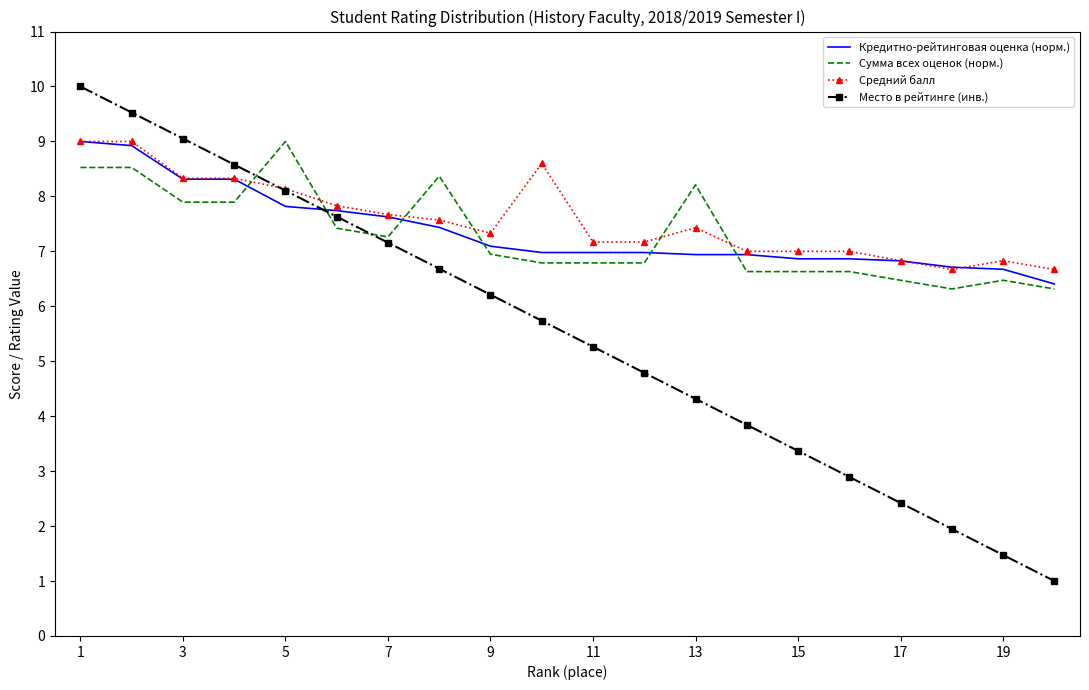

What is the highest value of the Кредитно-рейтинговая оценка (норм.) series?

9.0